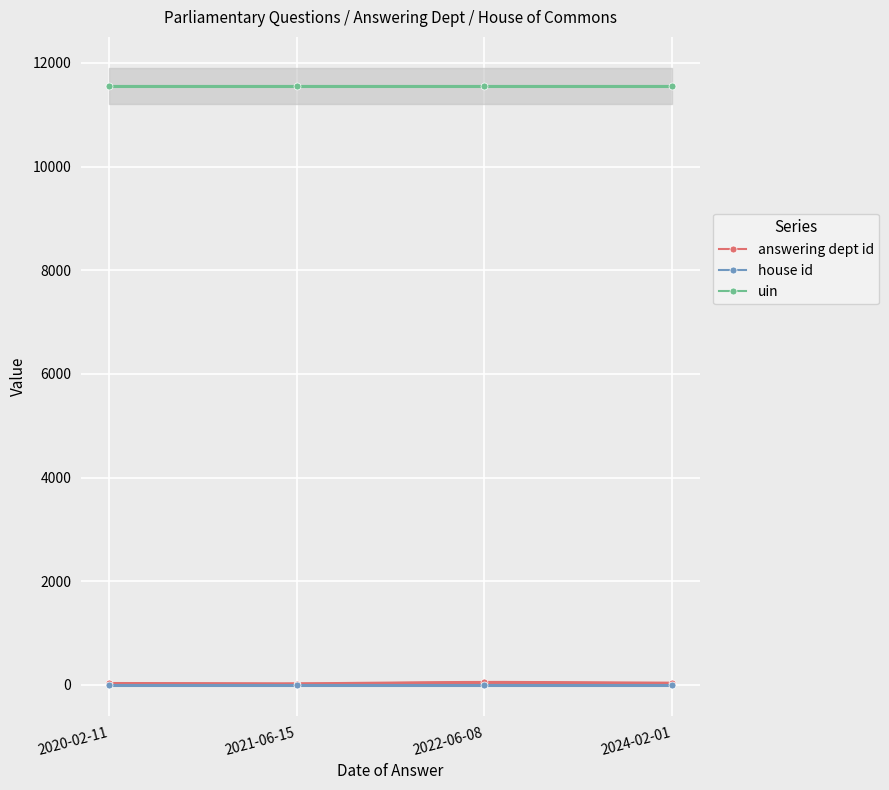

The value of uin at 2021-06-15 is 11559. True or false?

True